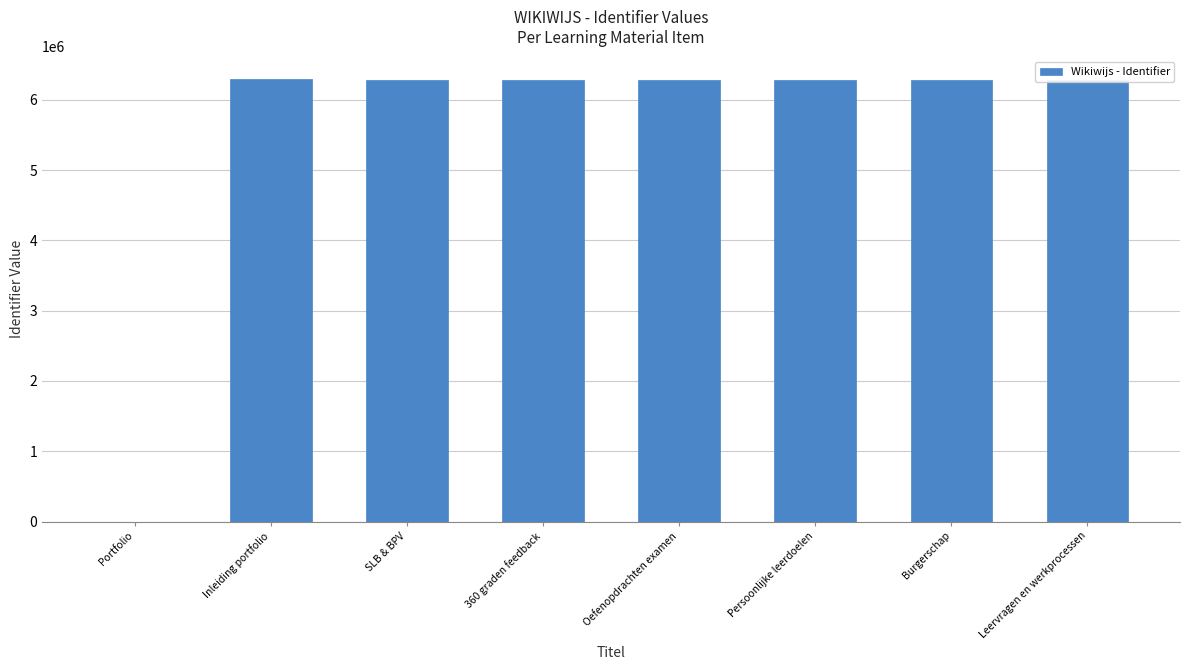

What is the ratio of the value at Burgerschap to the value at SLB & BPV?

1.0